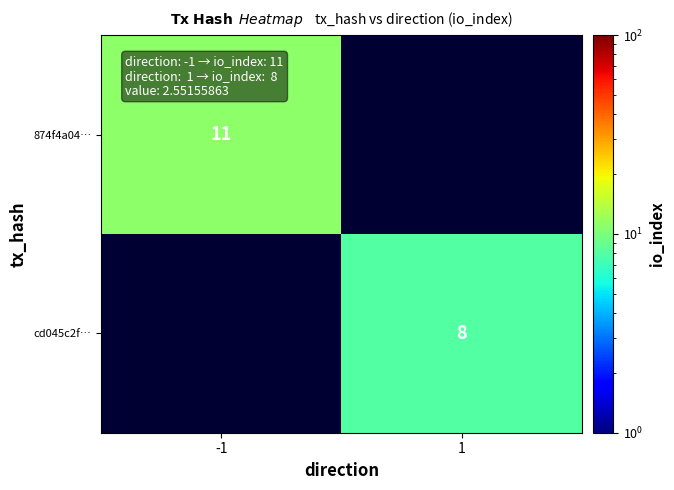

The value of 874f4a04… at -1 is 6.5. True or false?

False